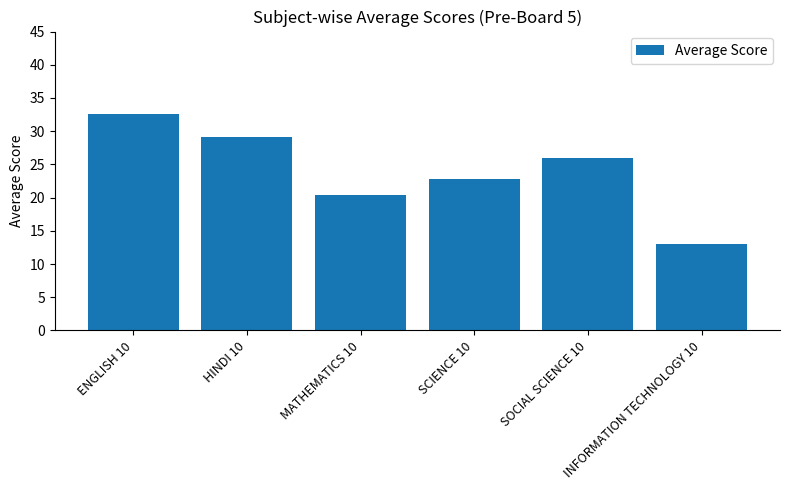

What is the label of the 3rd bar from the left?

MATHEMATICS 10